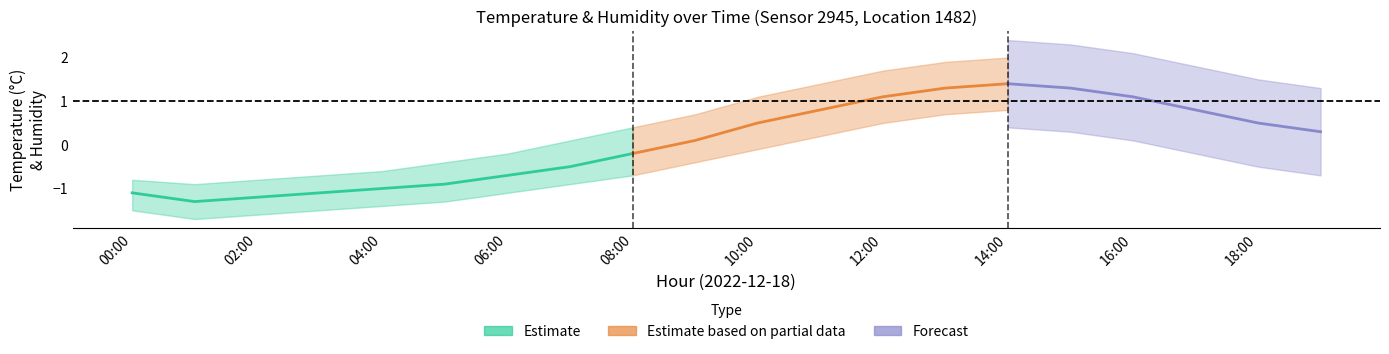

Does the chart have visible grid lines?

No